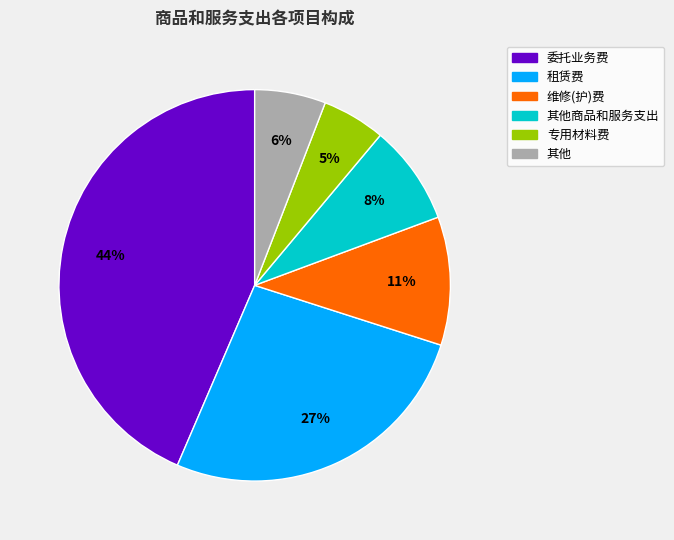

Count the number of slices in the pie.

6